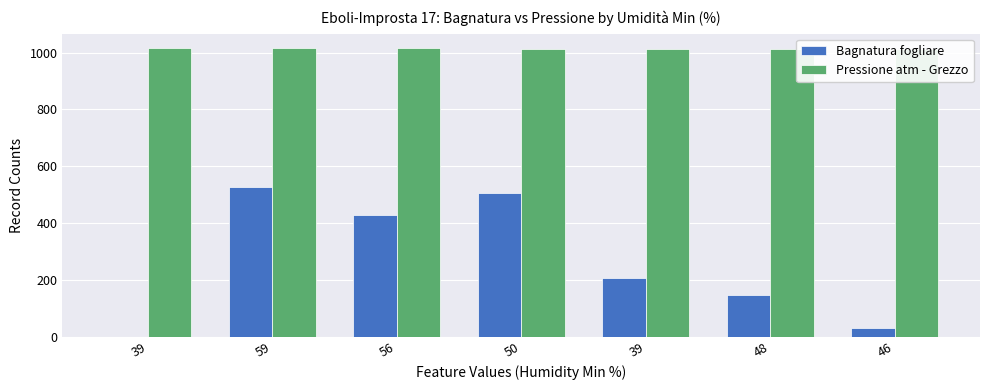

Is the value of Bagnatura fogliare at 50 greater than the value of Pressione atm - Grezzo at 56?

No